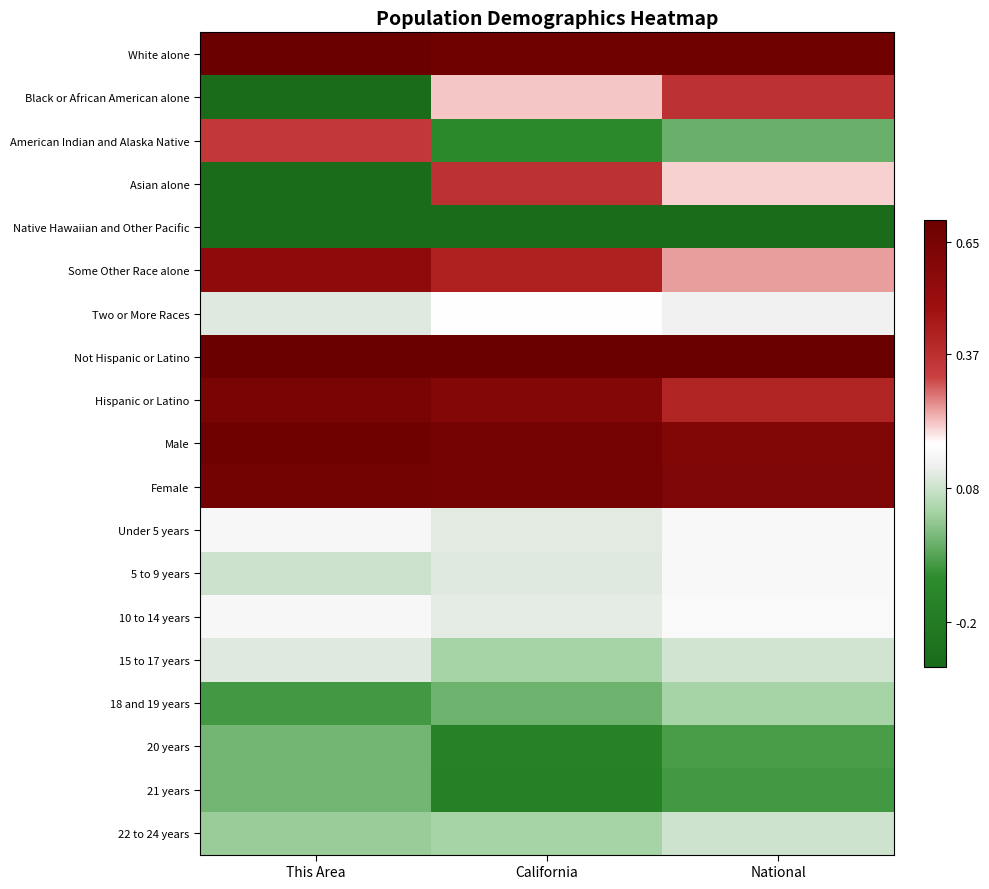

What is the minimum value shown in the chart?

-0.5